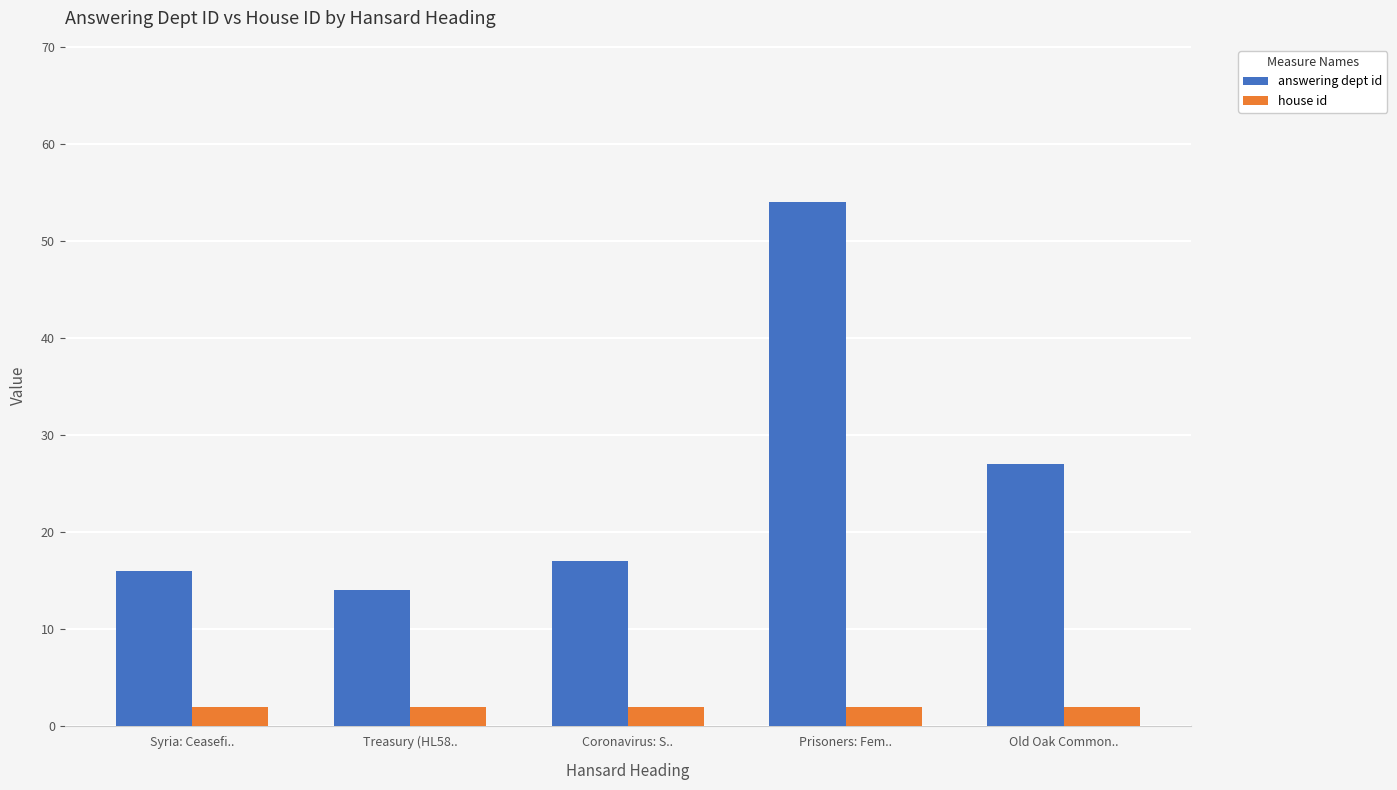

List the series in order of their overall mean, highest first.

answering dept id, house id